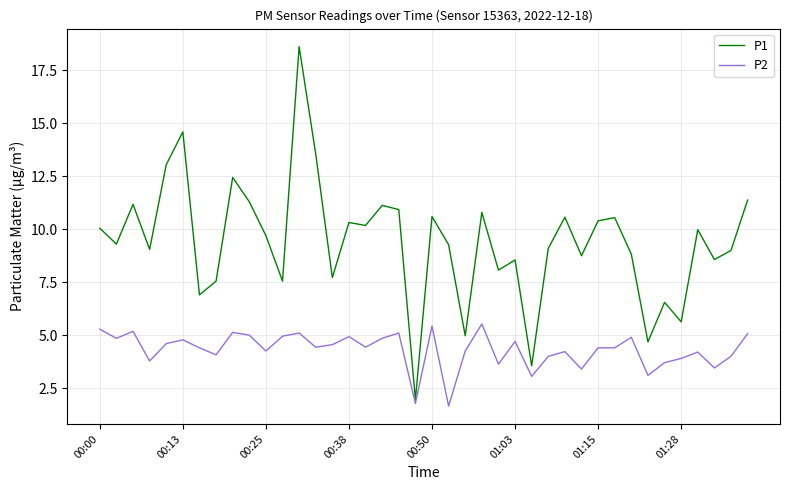

What are all the series names shown in the legend?

P1, P2